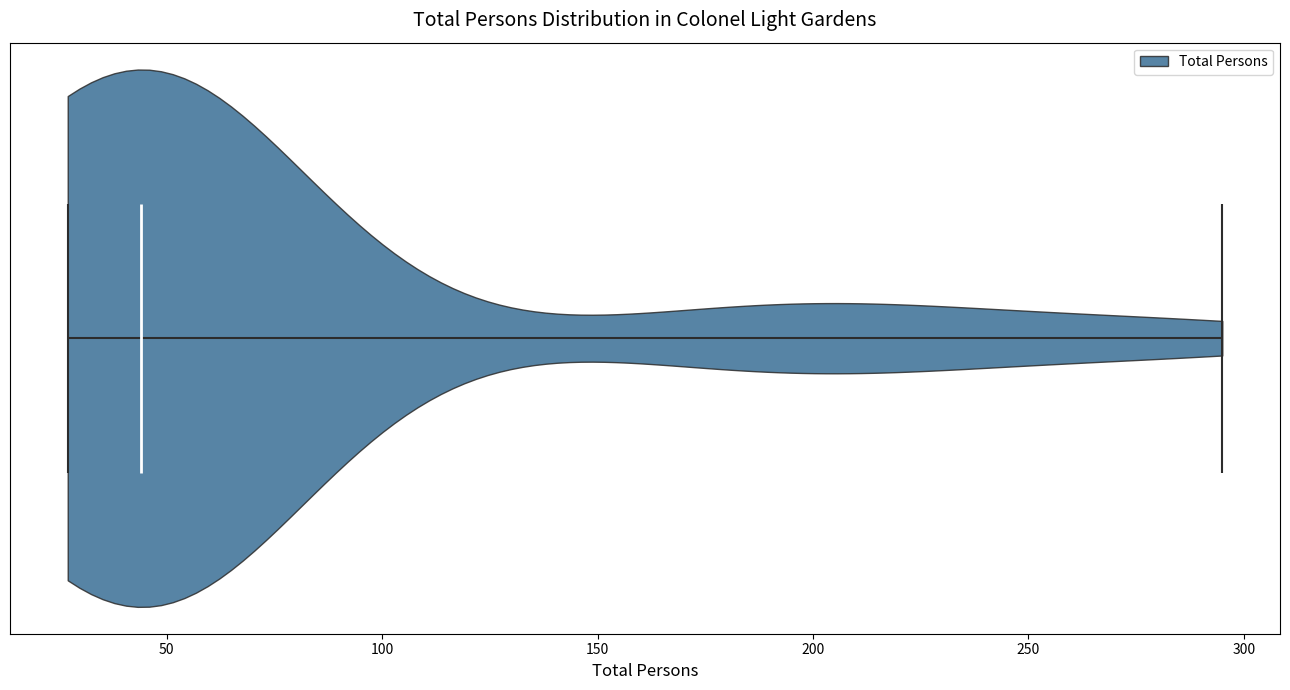

Read this violin plot against the x-axis: where its median line is, and the lowest and highest points the violin reaches. The values are not printed on the chart, so give them approximately, as read against the axis.

median line 45, lowest point 25, highest point 295